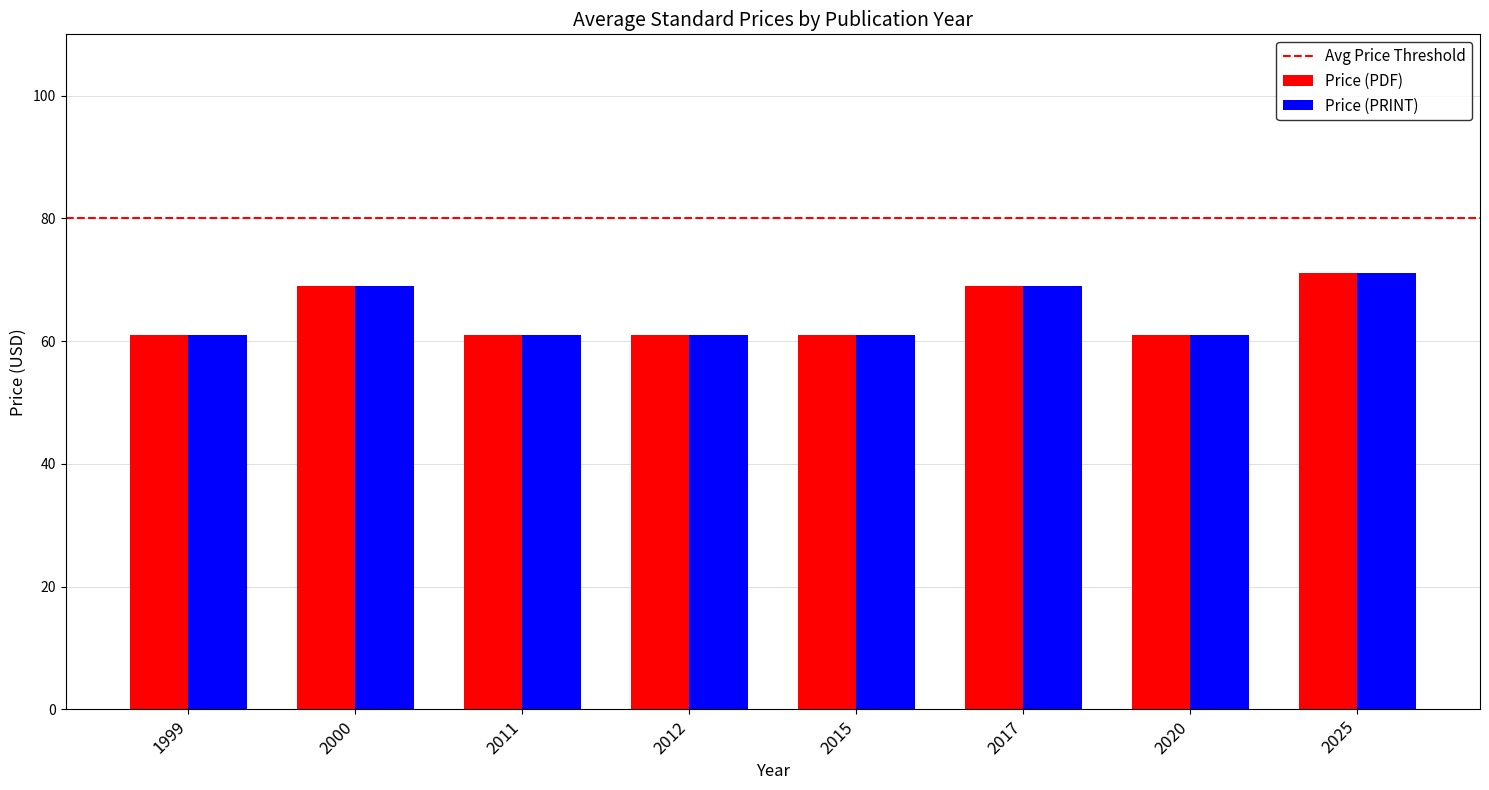

How many data points does each series have?

8